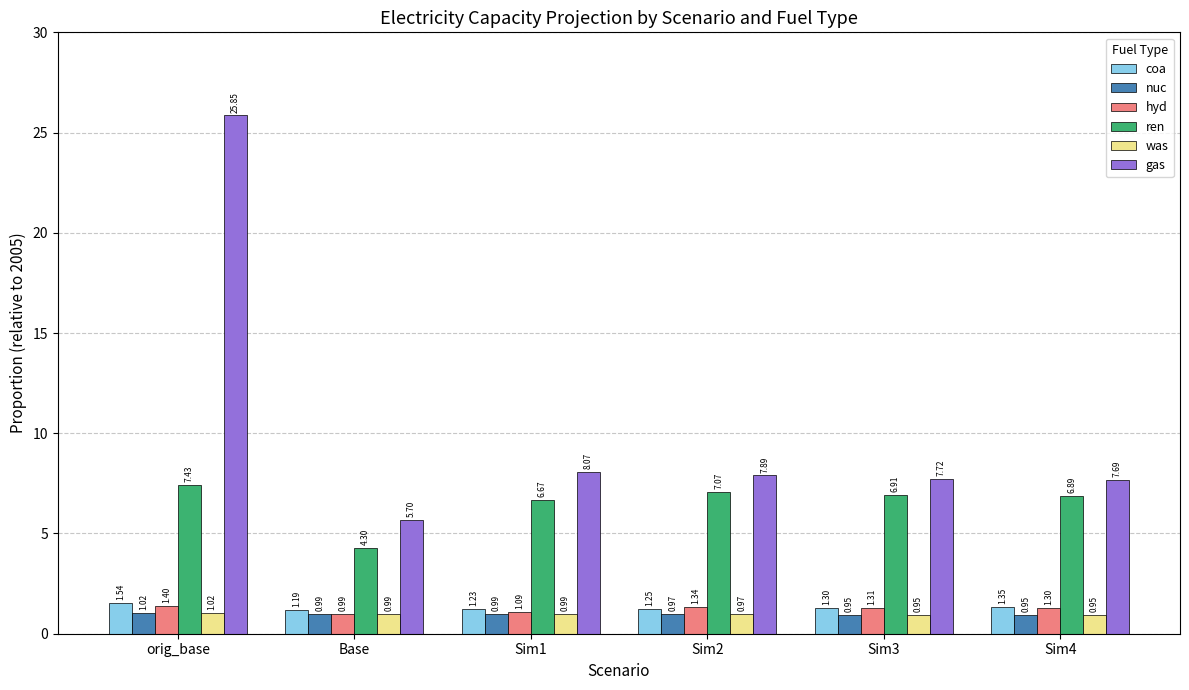

Between Sim3 and Sim4, which series saw the biggest shift?

coa